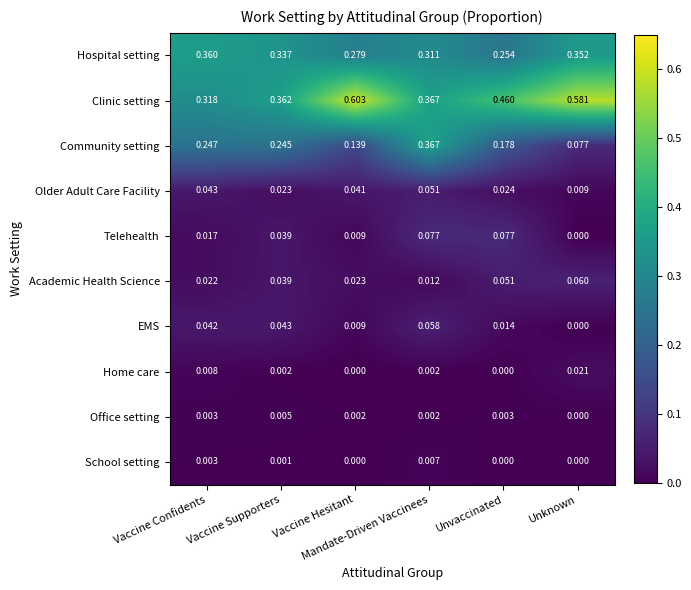

Which series has the largest range (max minus min)?

Community setting